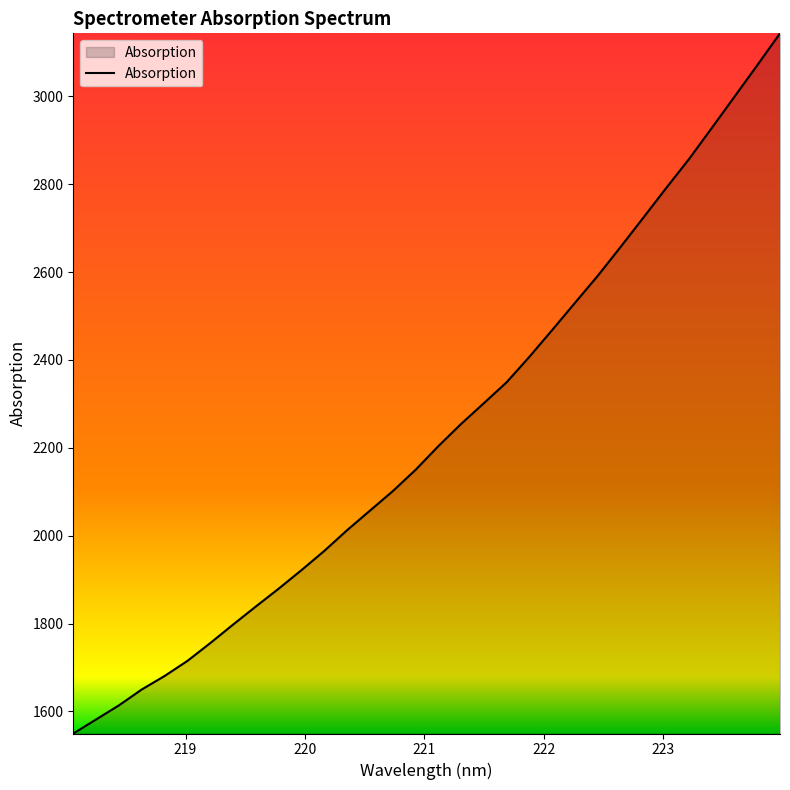

What is the minimum value shown in the chart?

1549.6